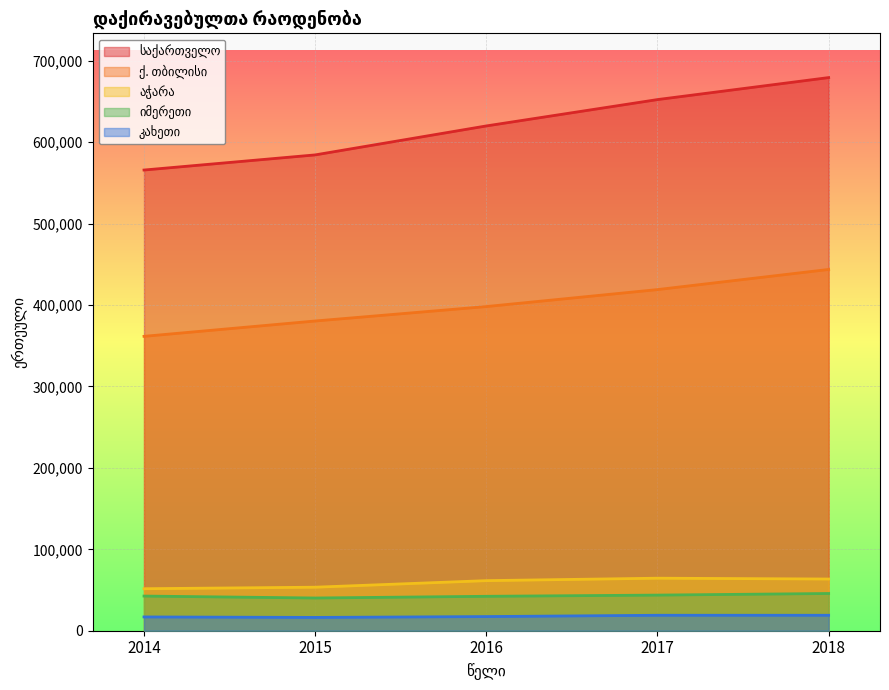

What is the lowest value of the იმერეთი series?

40198